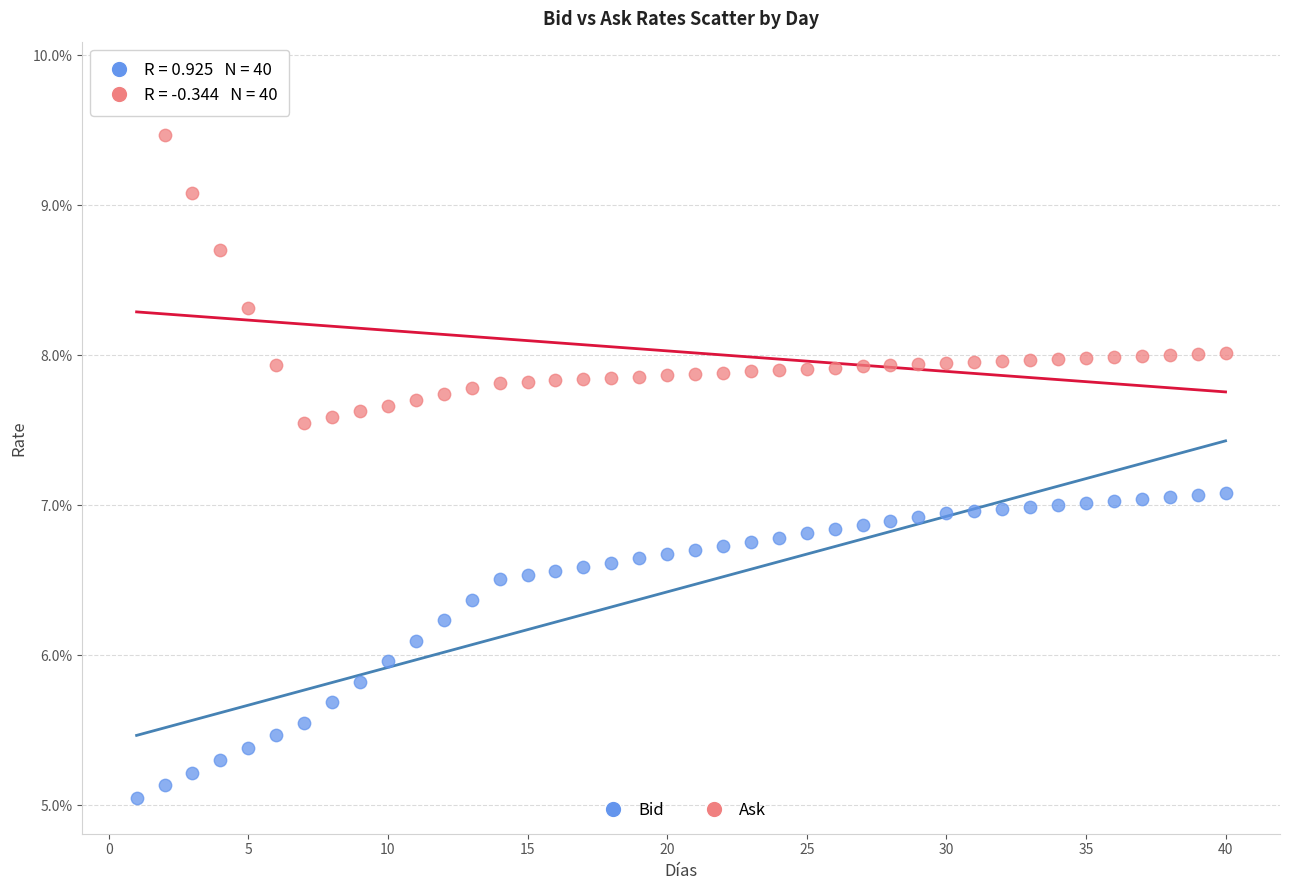

Which series contains the highest Y value?

Ask